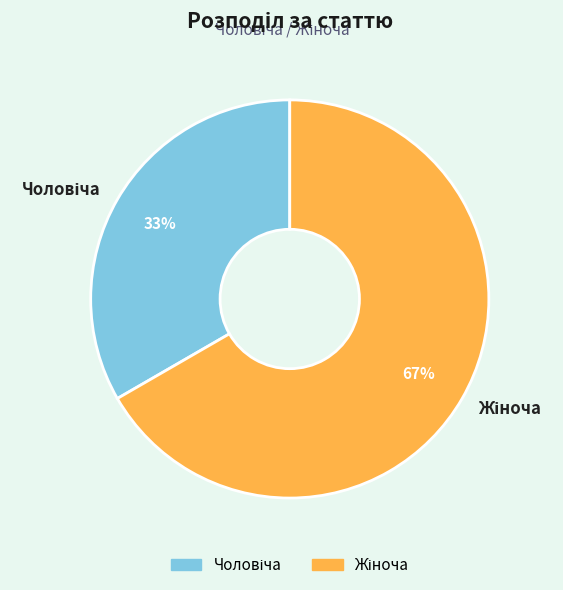

Does any single category account for the majority?

Yes